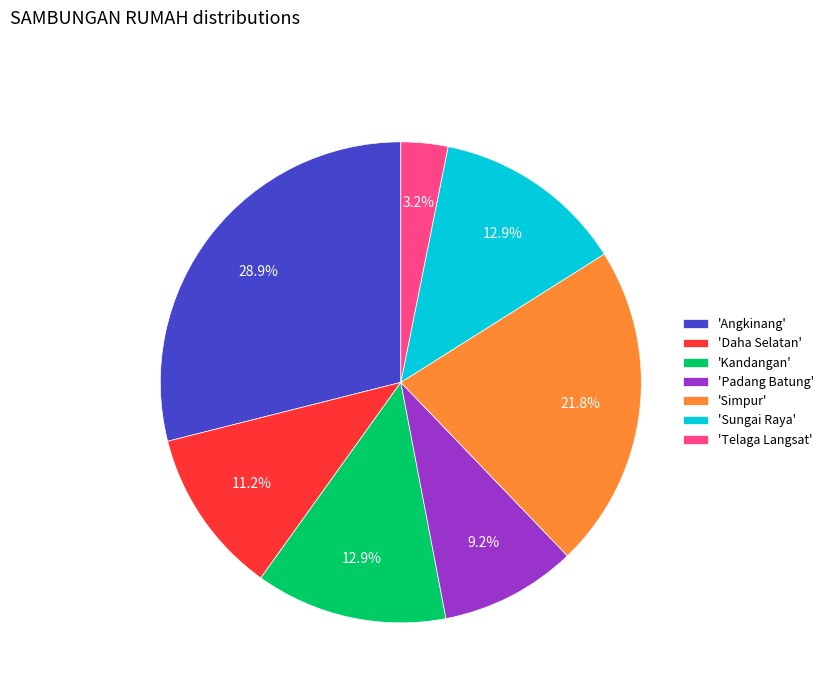

What percentage is NOT represented by 'Sungai Raya'?

87.1%